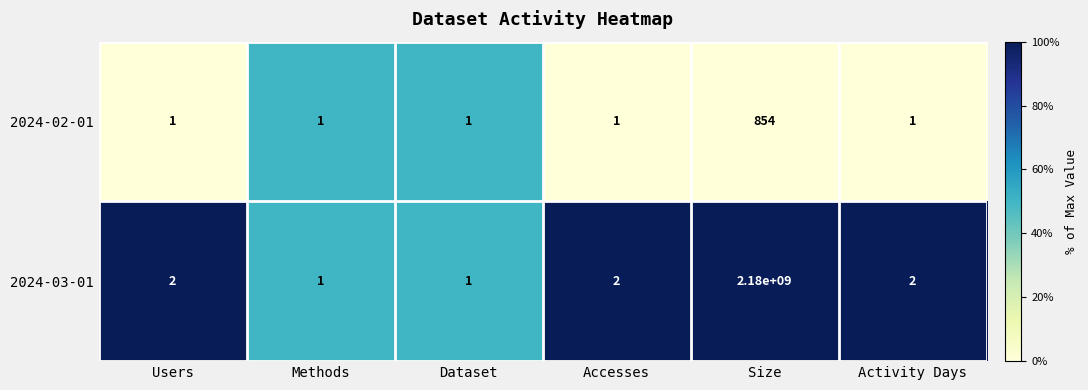

Which series has the largest range (max minus min)?

2024-03-01